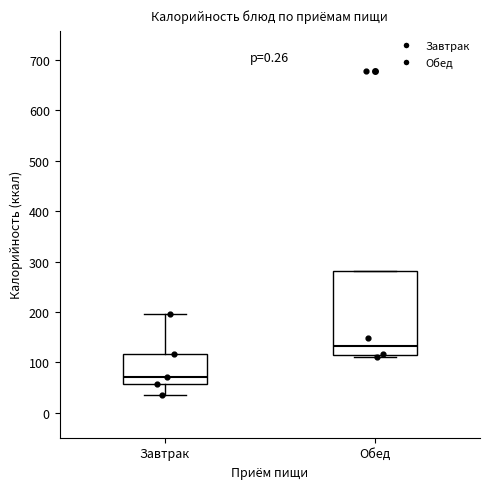

Where does the median line of the box for Обед sit on the y-axis? The values are not printed on the chart, so give them approximately, as read against the axis.

130